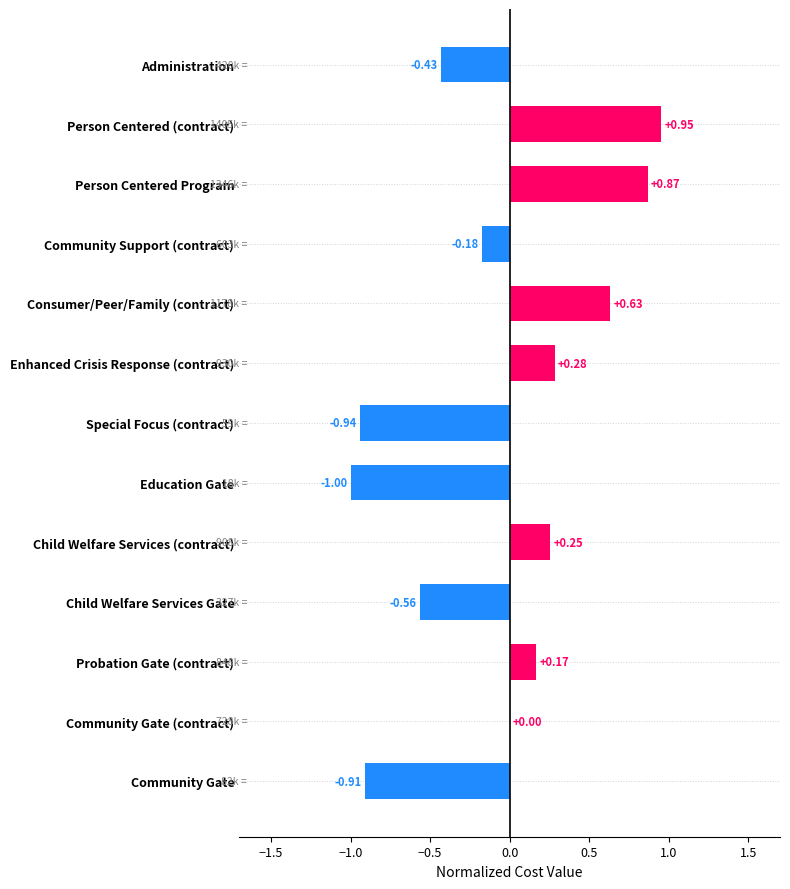

At which category does the chart reach its peak across all series?

Person Centered (contract)